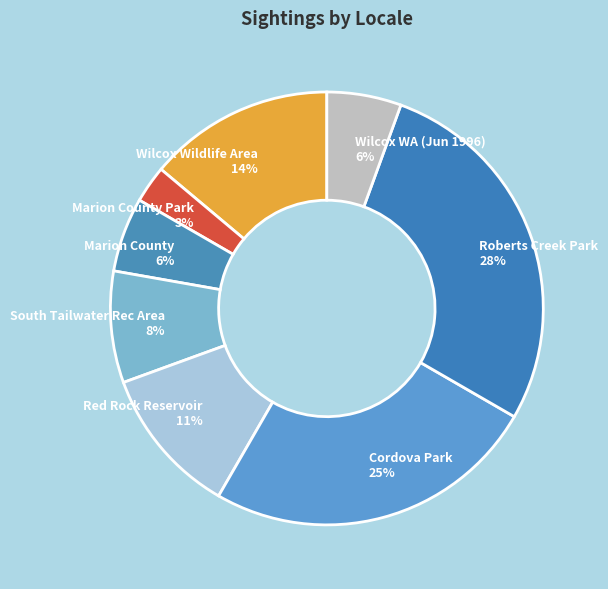

Between Cordova Park and Red Rock Reservoir, which is larger?

Cordova Park